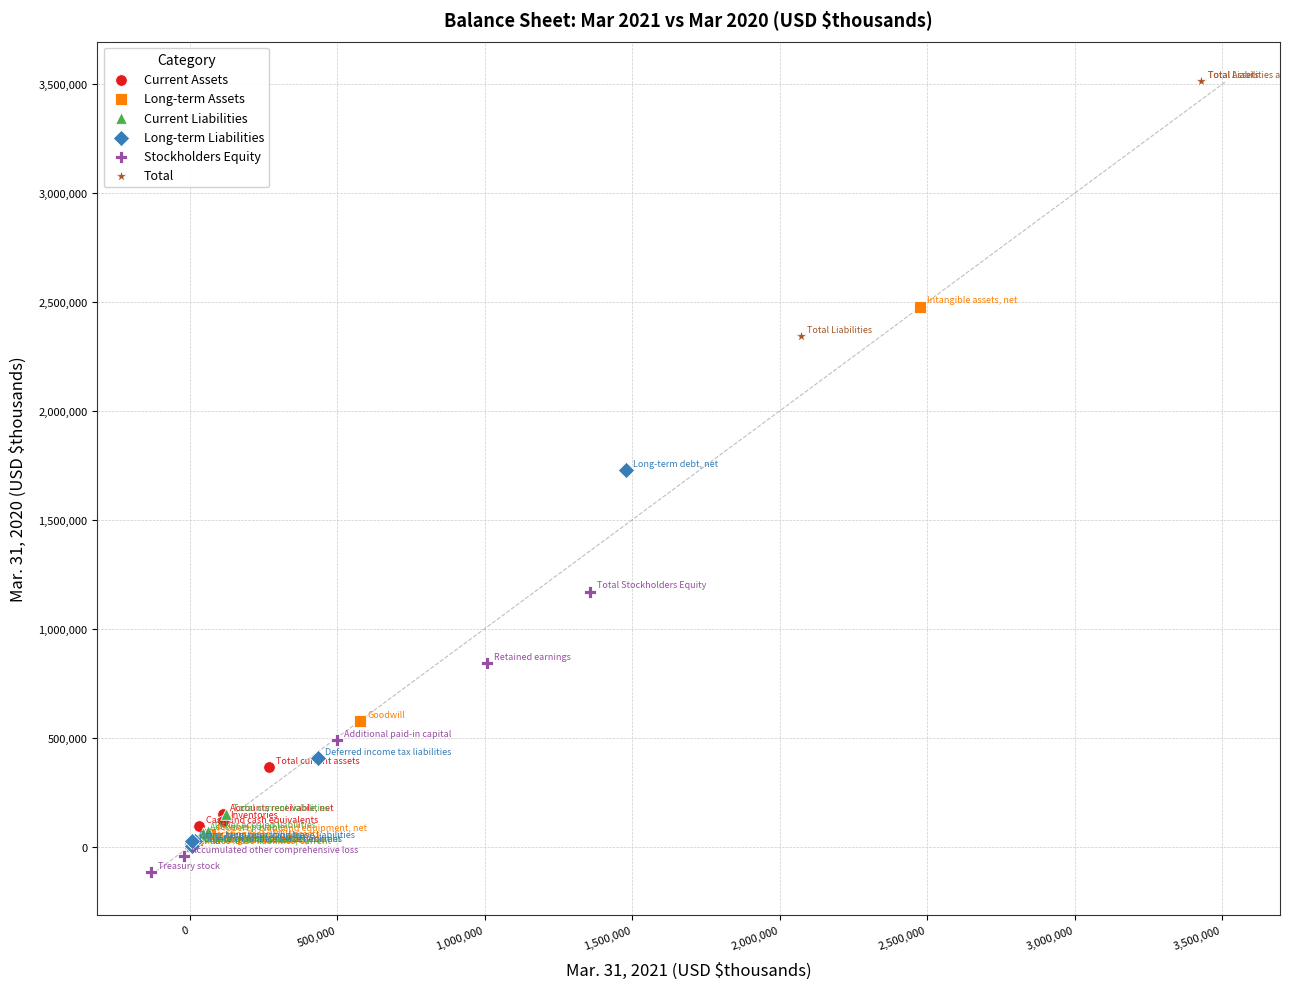

What are all the series names shown in the legend?

Current Assets, Long-term Assets, Current Liabilities, Long-term Liabilities, Stockholders Equity, Total